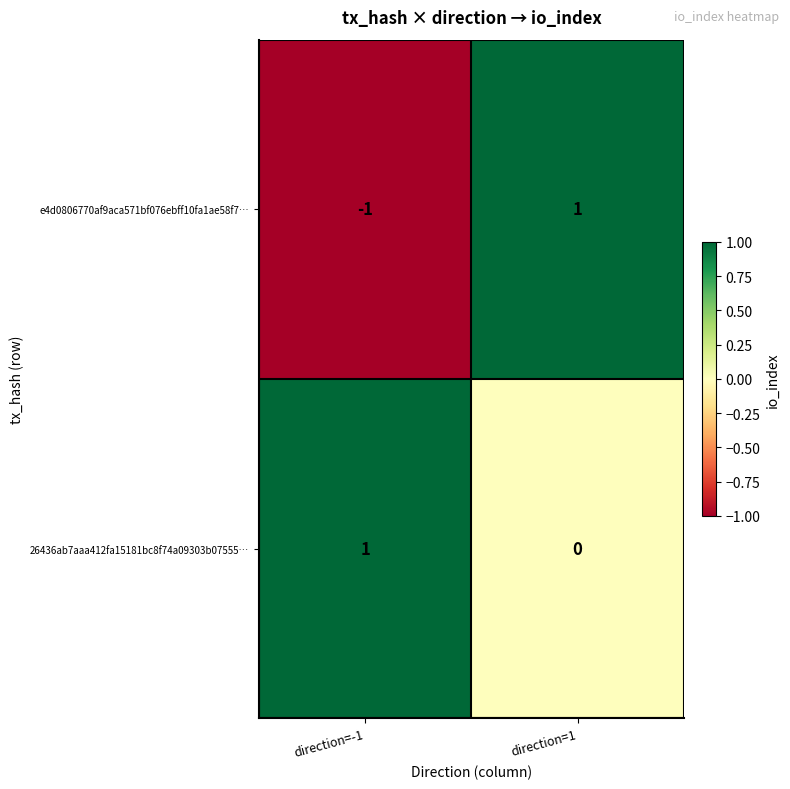

At direction=1, list the series in order from largest to smallest.

e4d0806770af9aca571bf076ebff10fa1ae58f7…, 26436ab7aaa412fa15181bc8f74a09303b07555…